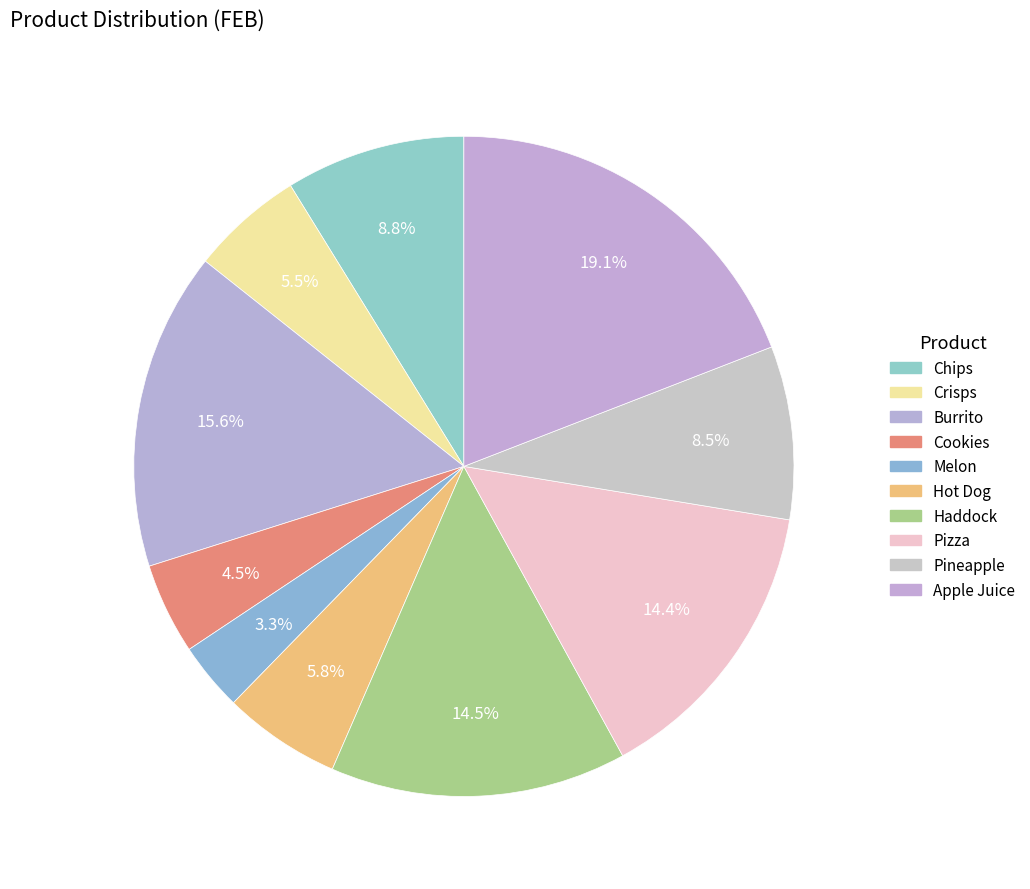

Do Melon and Pineapple together represent more than half of the pie?

No